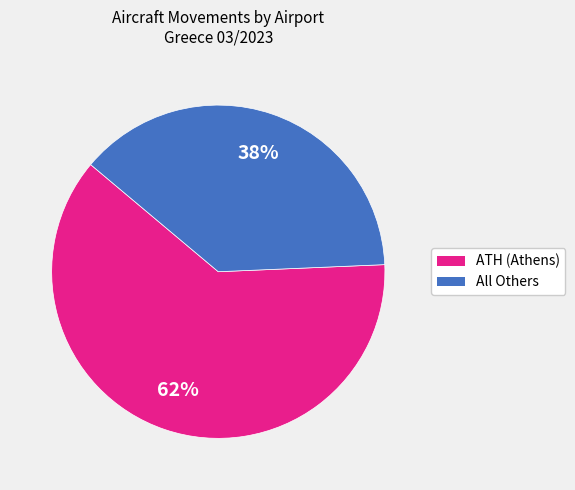

Count the number of slices in the pie.

2